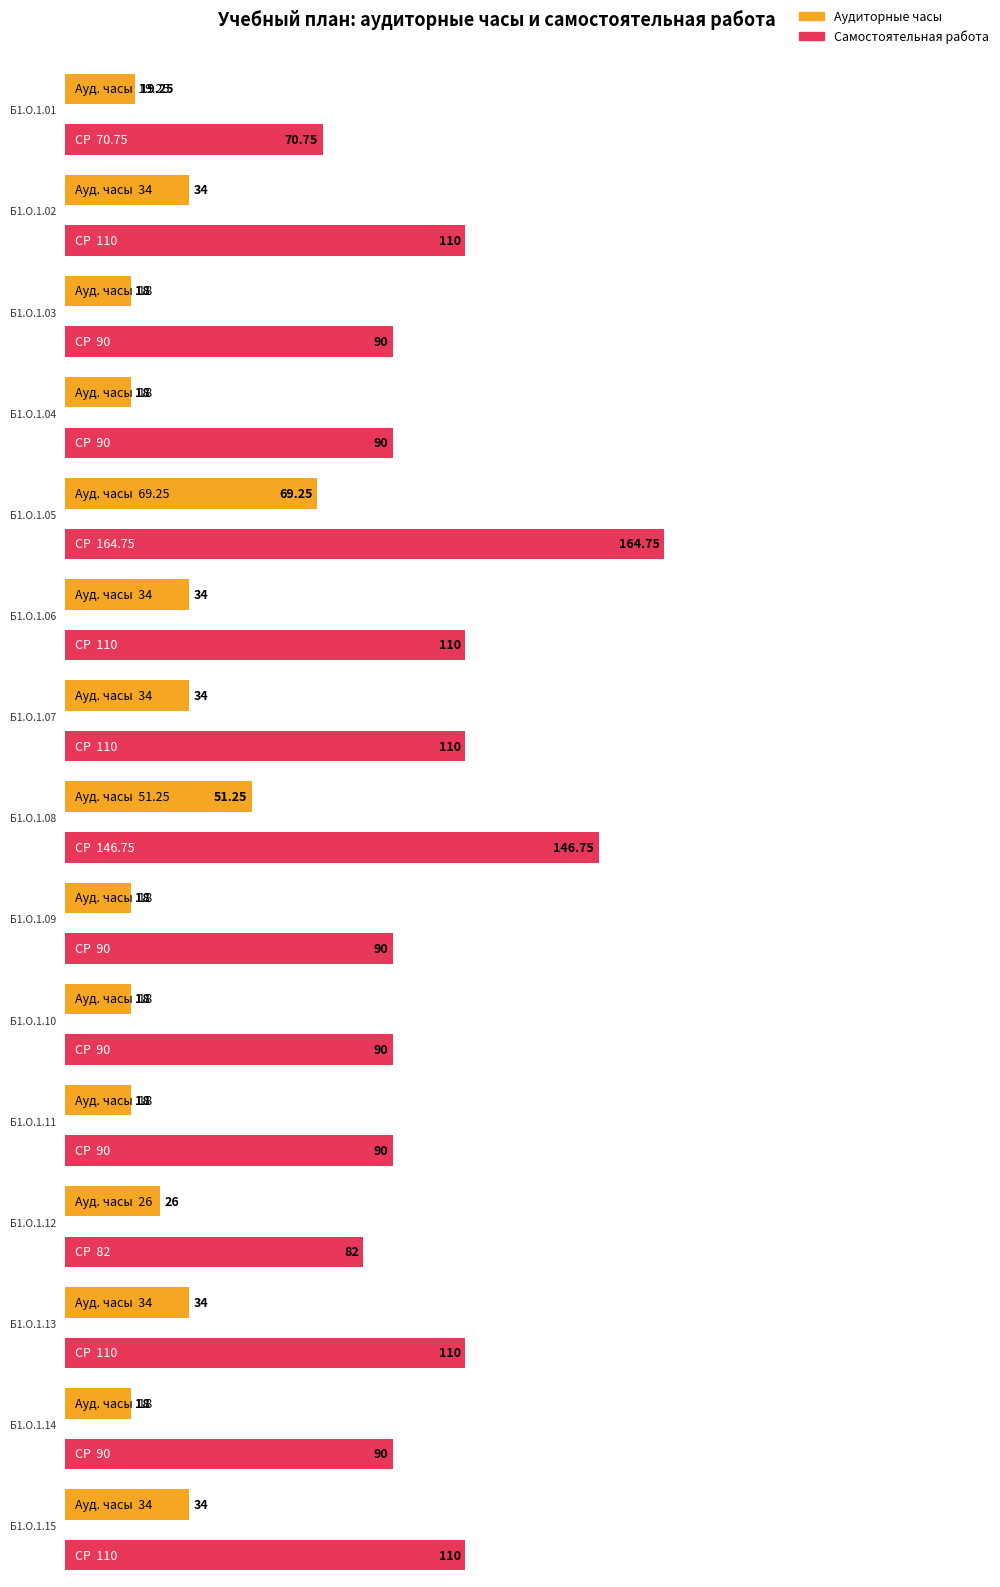

Is it true that Итого акад.часов equals 108.0 at Б1.О.1.12?

True